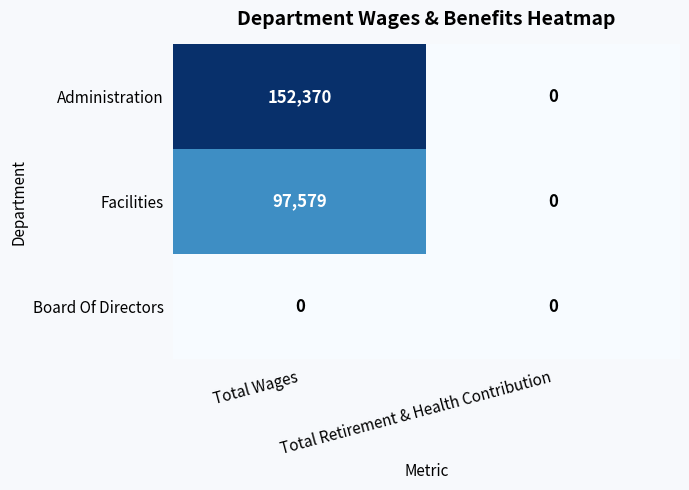

Which series has the widest spread of values?

Administration